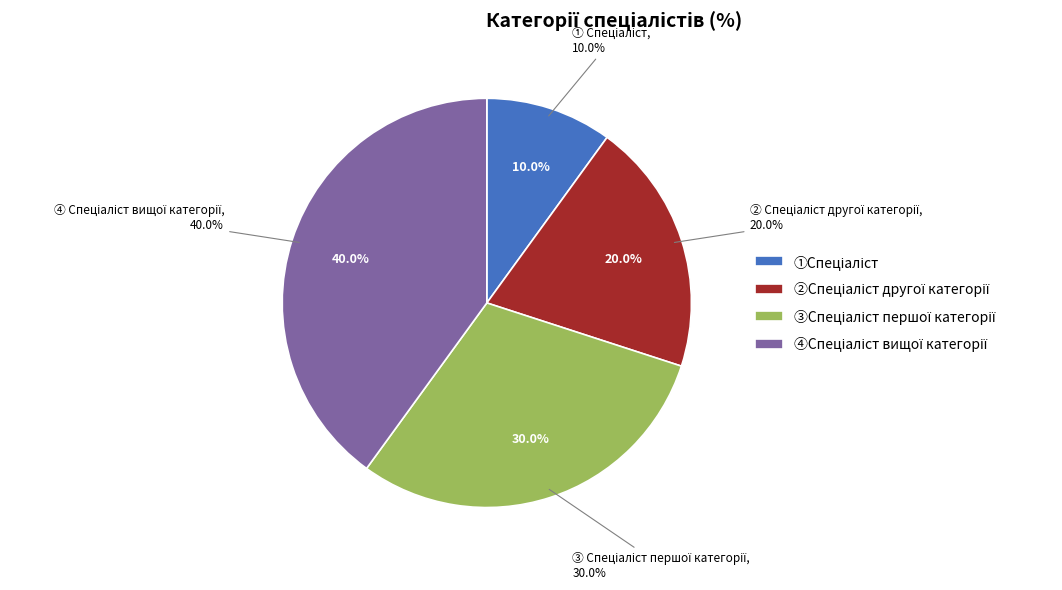

What percentage is the Спеціаліст першої категорії slice, to the nearest percent?

30%